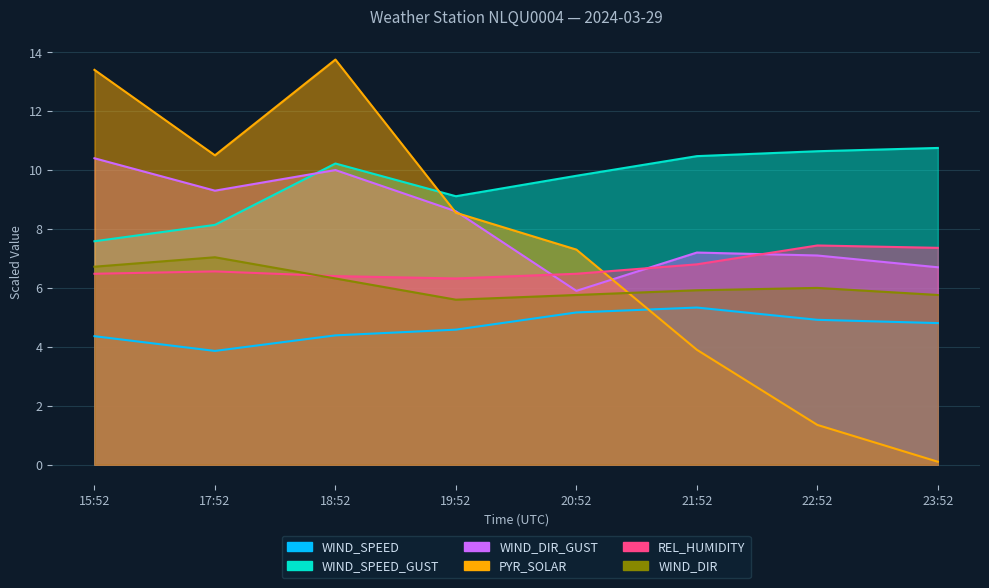

Which series has the largest total across all categories?

WIND_SPEED_GUST